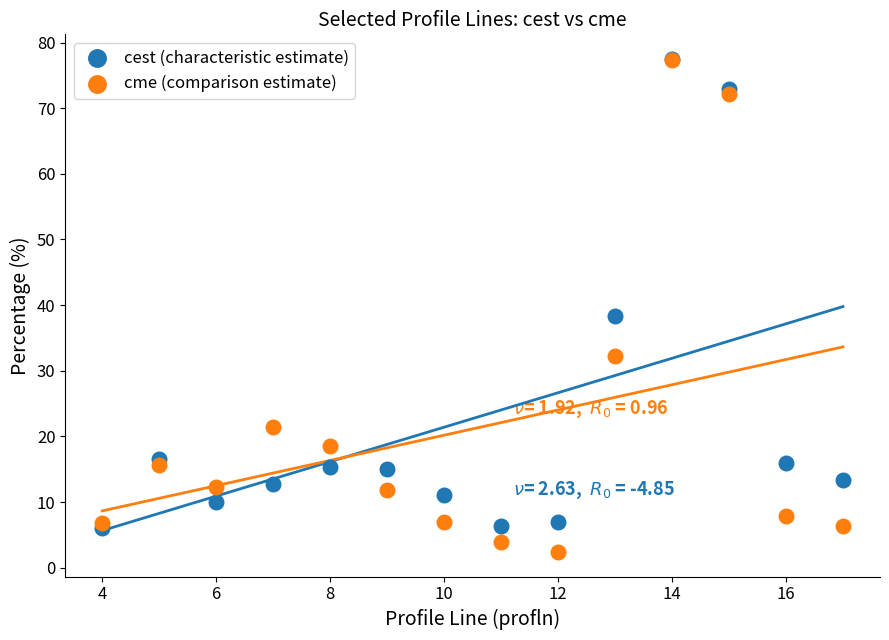

In the cest (characteristic estimate) series, what Y value is closest to 41?

38.3